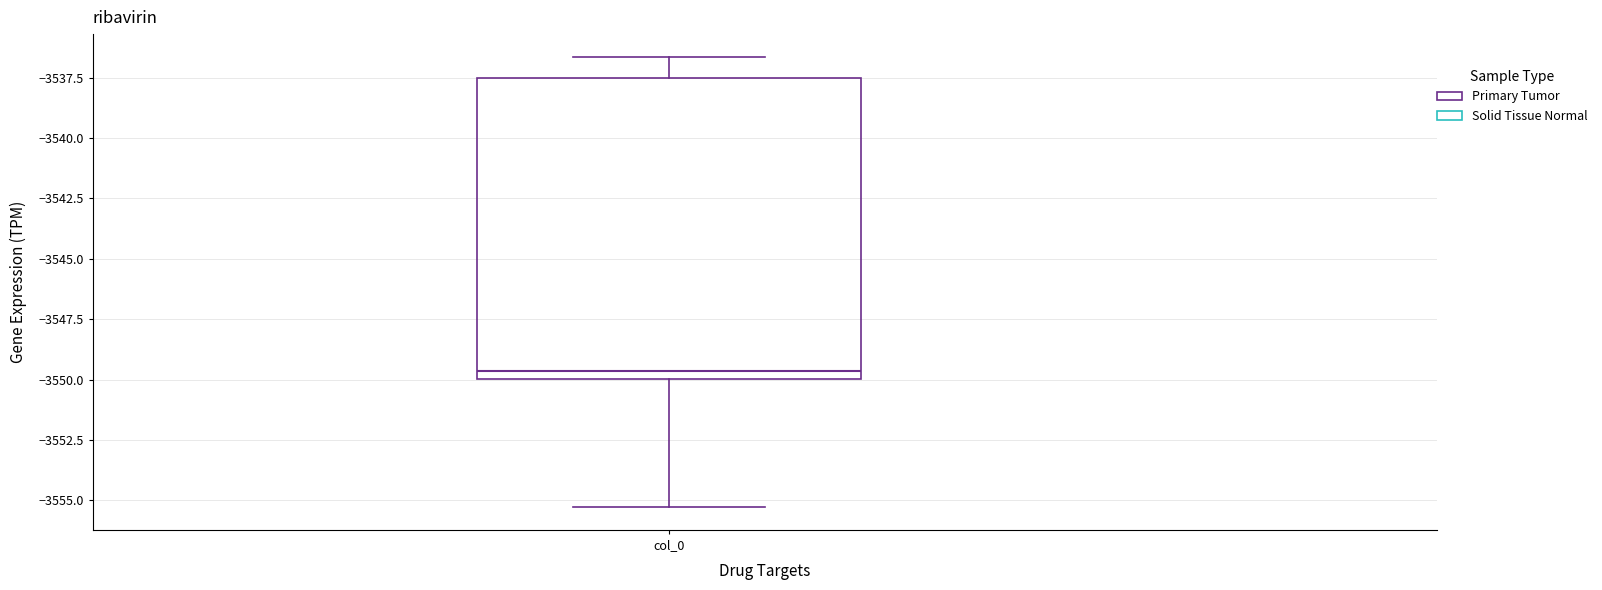

Read this box plot against the y-axis: the position of the median line, the range covered by the box, and the ends of both whiskers. The values are not printed on the chart, so give them approximately, as read against the axis.

median -3549.5, box -3550.0 to -3537.5, whiskers -3555.5 to -3536.5